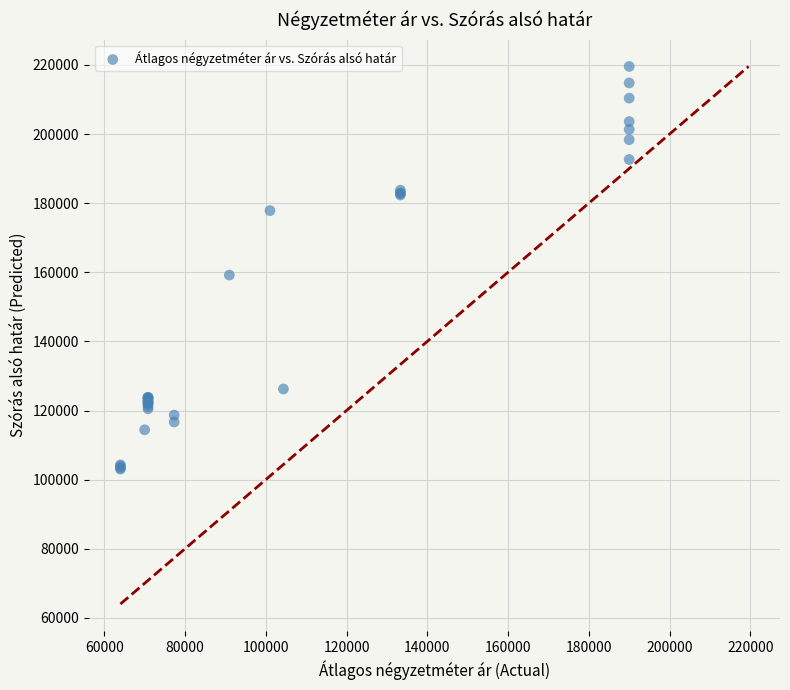

What Y value in the scatter plot is closest to 161300?

159194